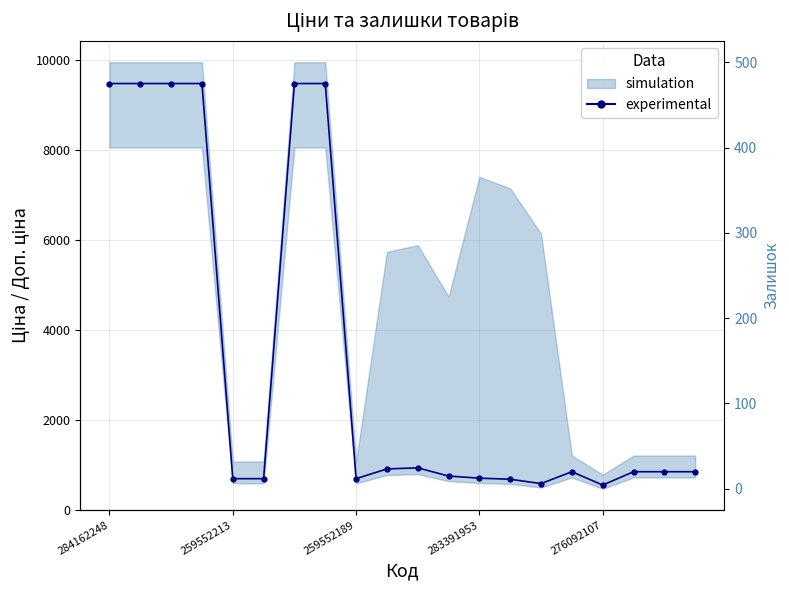

How many lines are shown in the chart?

1